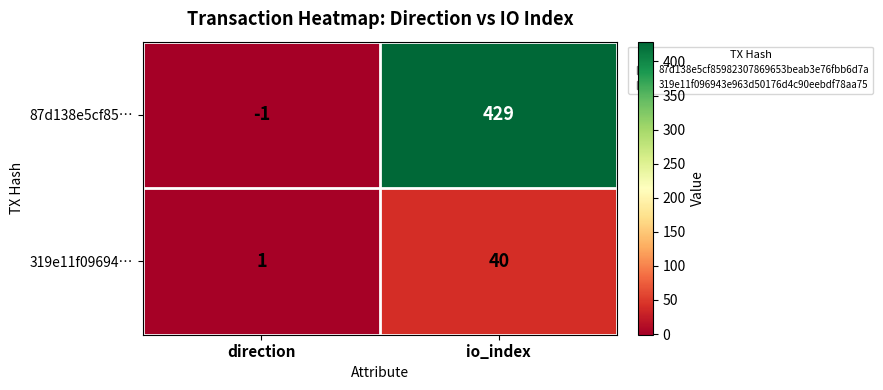

Which series has the widest spread of values?

87d138e5cf85…